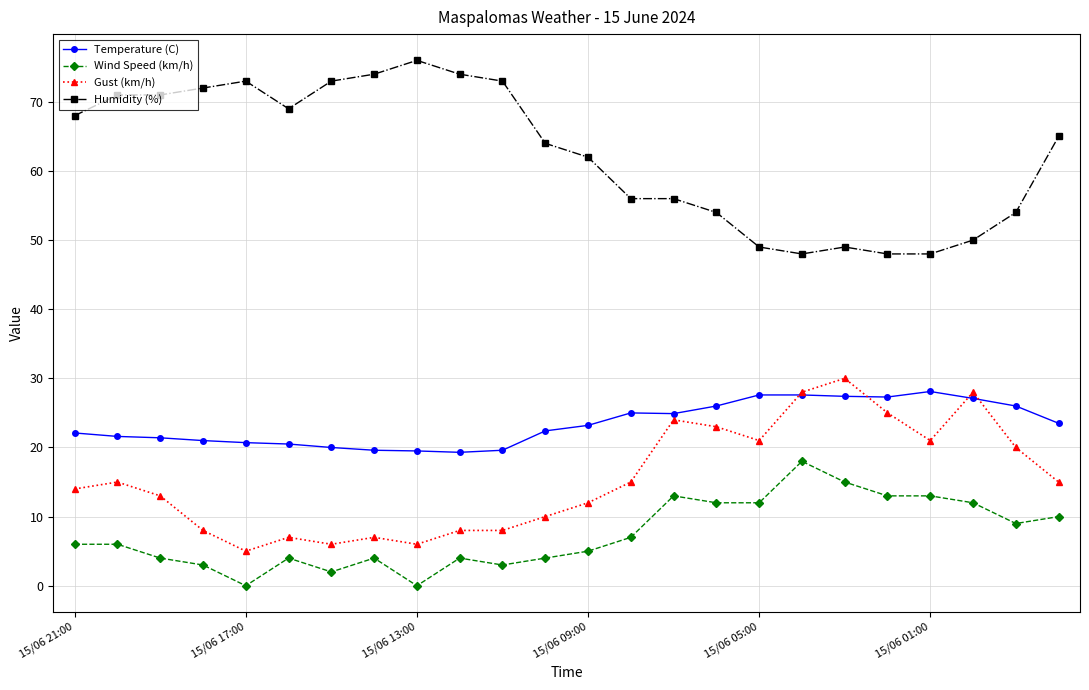

True or false: Humidity (%) and Wind Speed (km/h) cross at least once.

False